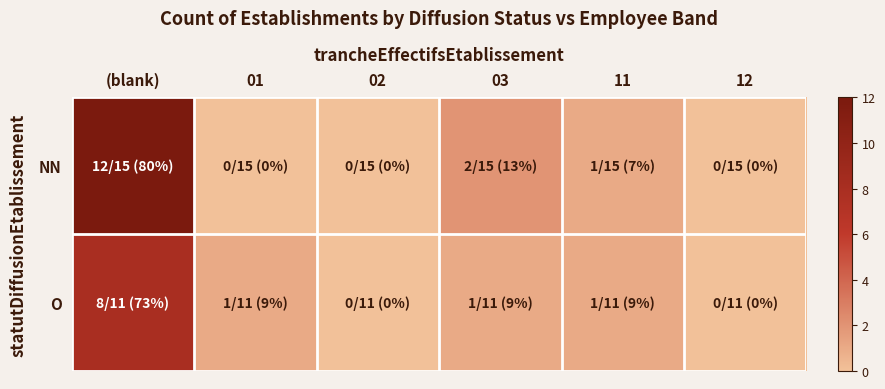

Reading right to left, list all the values displayed in this chart.

NN: 12=0	11=1	03=2	02=0	01=0	(blank)=12
O: 12=0	11=1	03=1	02=0	01=1	(blank)=8